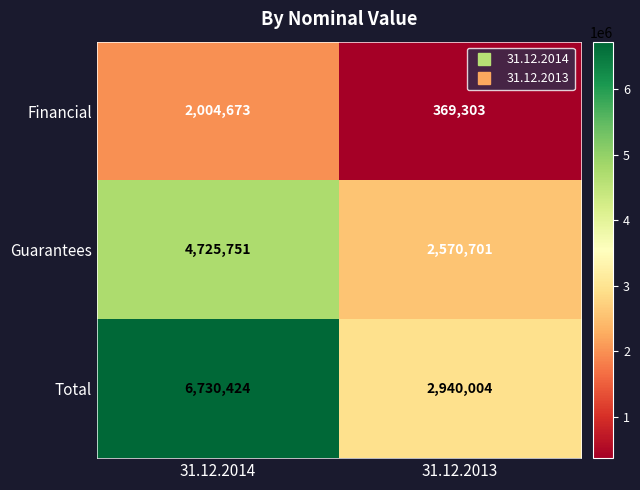

Read the Total value at 31.12.2014.

6730424